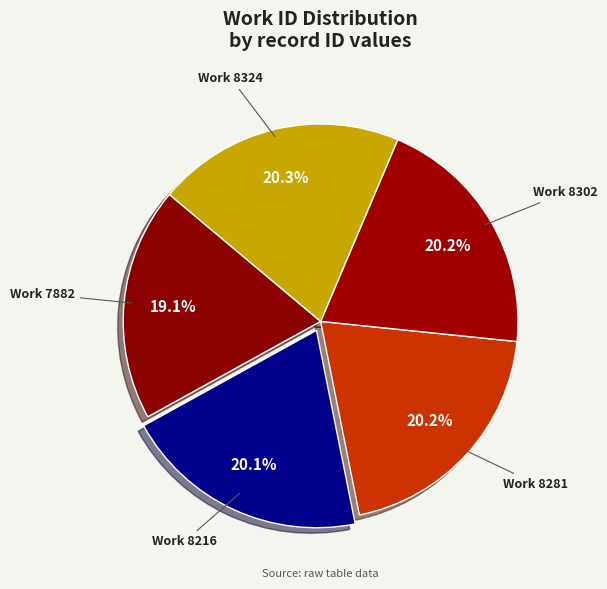

How many segments does this pie chart have?

5